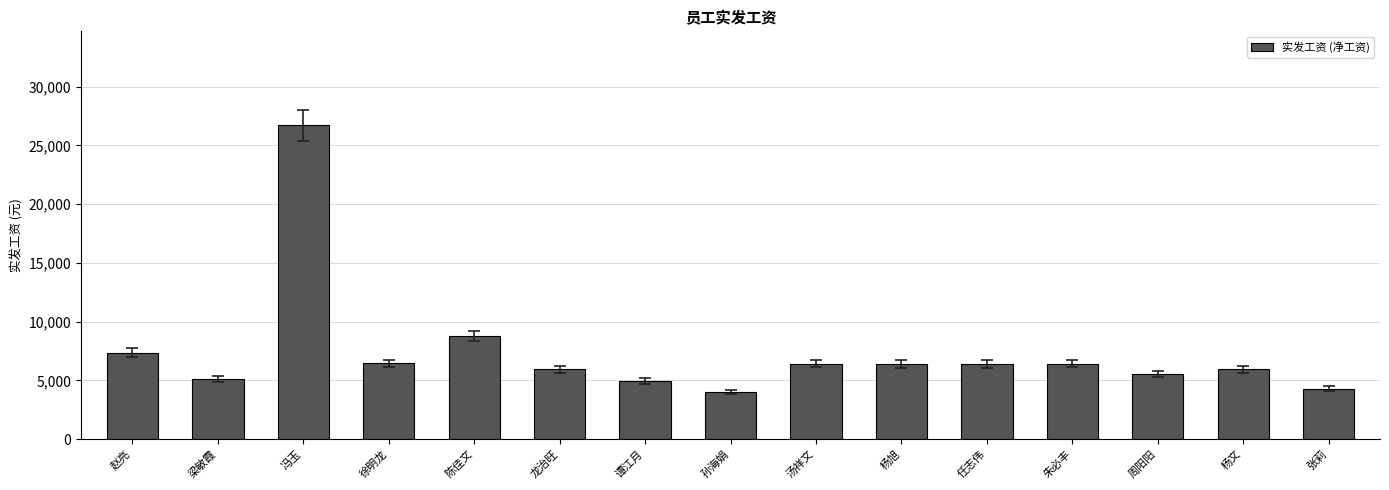

What is the label of the 15th bar from the left?

张莉